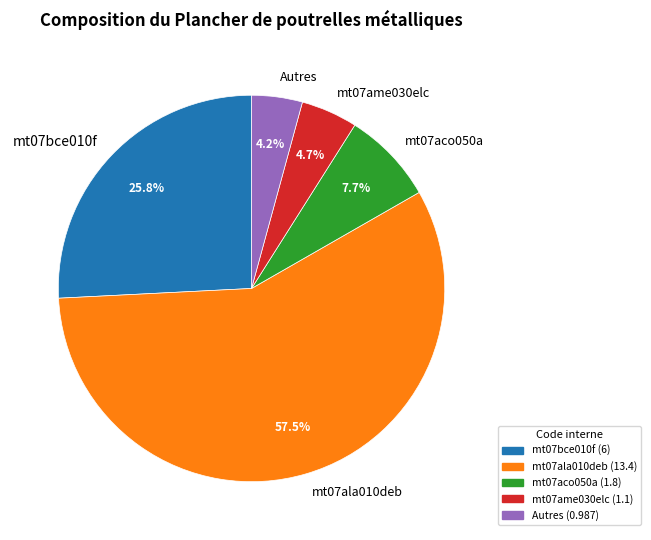

Combined, do Autres and mt07ame030elc account for over 50%?

No